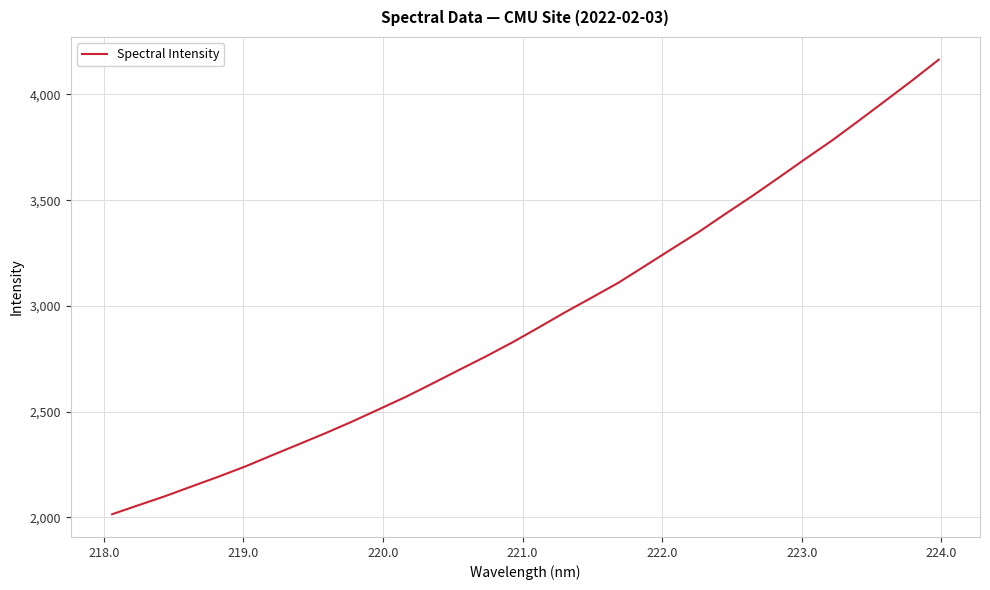

What is the minimum value shown in the chart?

2014.6